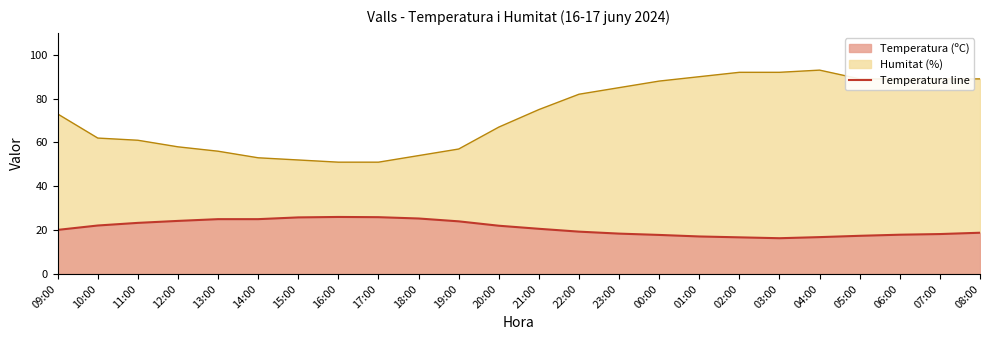

Which category has the highest value across all series?

04:00